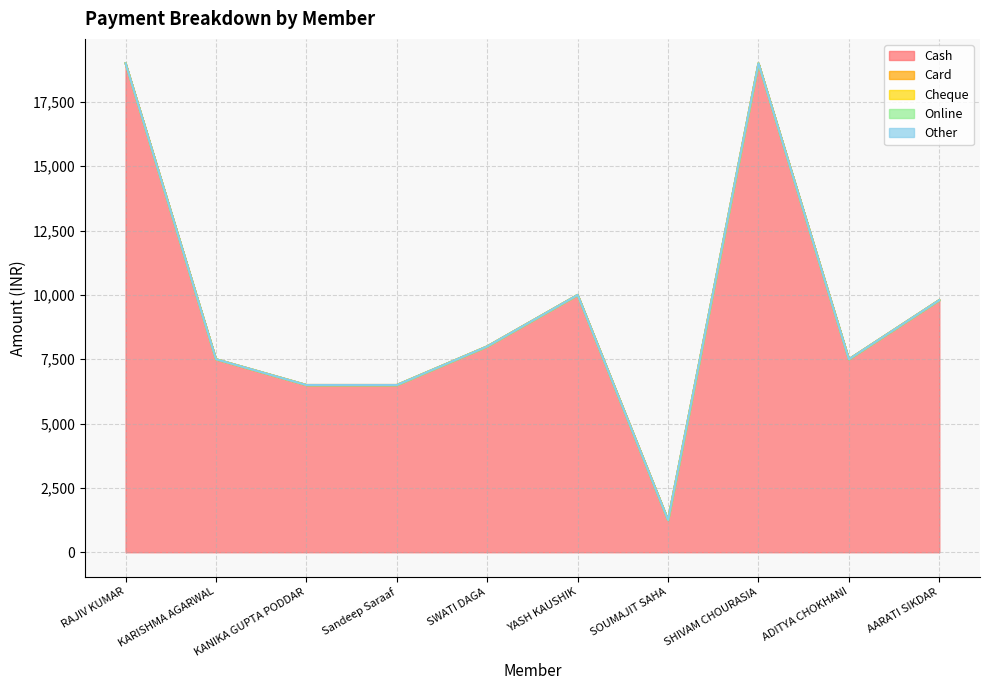

Rank the series by their maximum value, from lowest to highest.

Card, Cheque, Online, Other, Cash